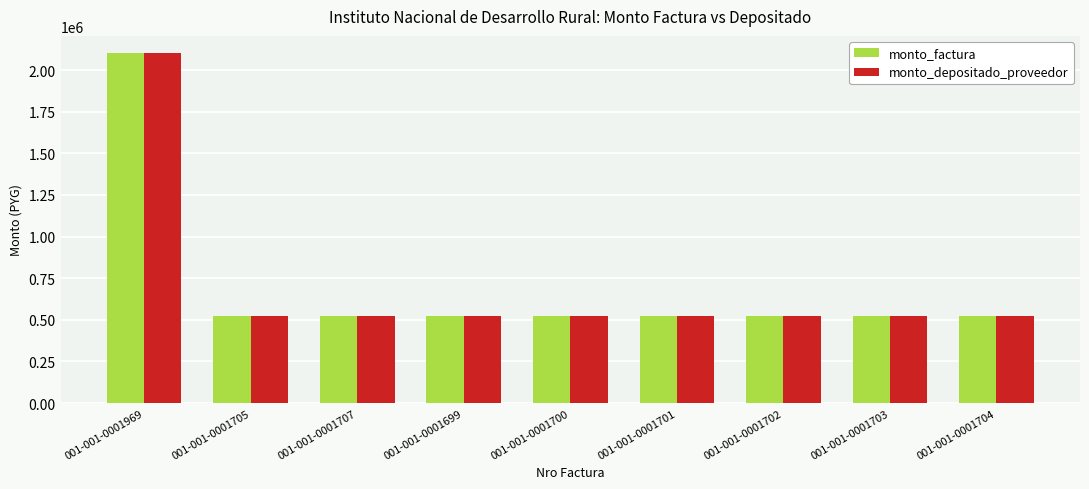

Reading left to right, list all the values displayed in this chart.

monto_factura: 001-001-0001969=2100000	001-001-0001705=525000	001-001-0001707=525000	001-001-0001699=525000	001-001-0001700=525000	001-001-0001701=525000	001-001-0001702=525000	001-001-0001703=525000	001-001-0001704=525000
monto_depositado_proveedor: 001-001-0001969=2100000	001-001-0001705=525000	001-001-0001707=525000	001-001-0001699=525000	001-001-0001700=525000	001-001-0001701=525000	001-001-0001702=525000	001-001-0001703=525000	001-001-0001704=525000